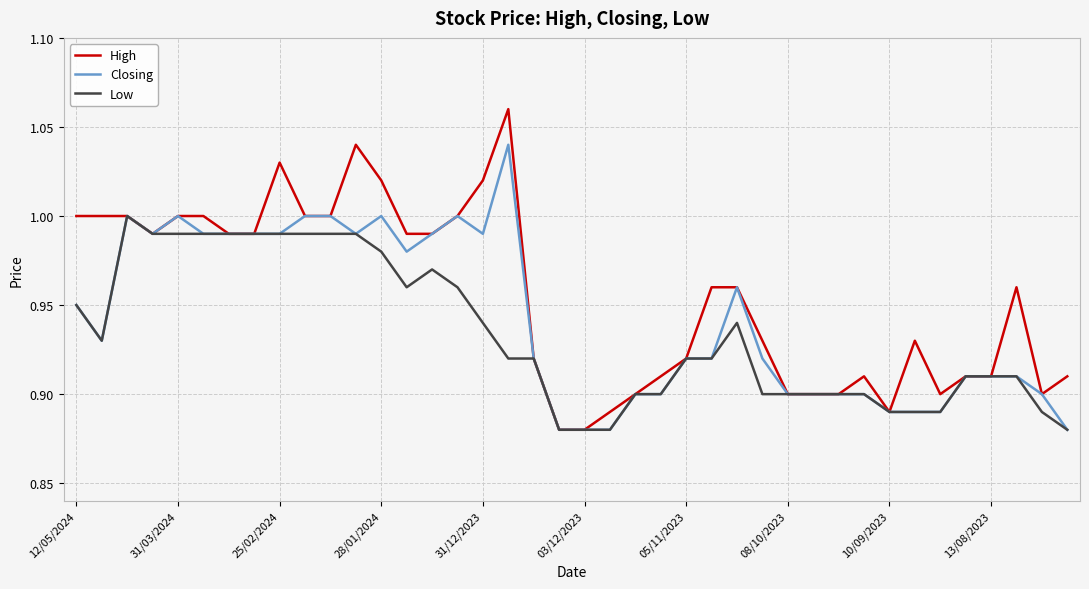

Which series has the largest total across all categories?

High